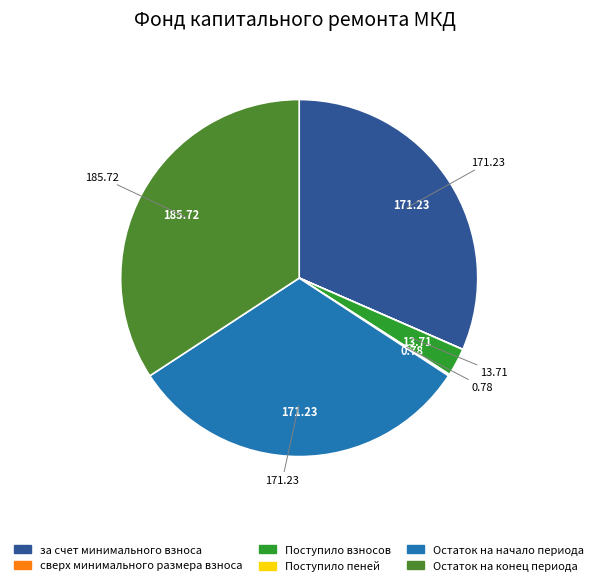

Which category has the biggest portion of the pie?

Остаток на конец периода